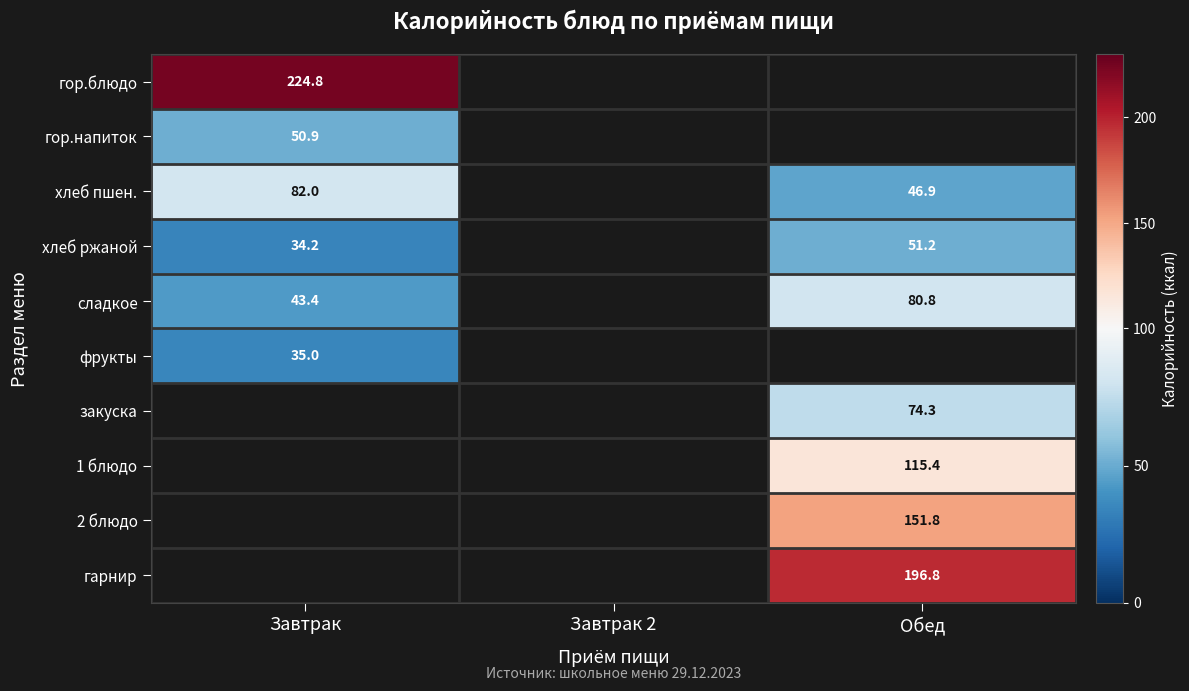

What is the sum of the хлеб ржаной values at Обед and Завтрак?

85.4